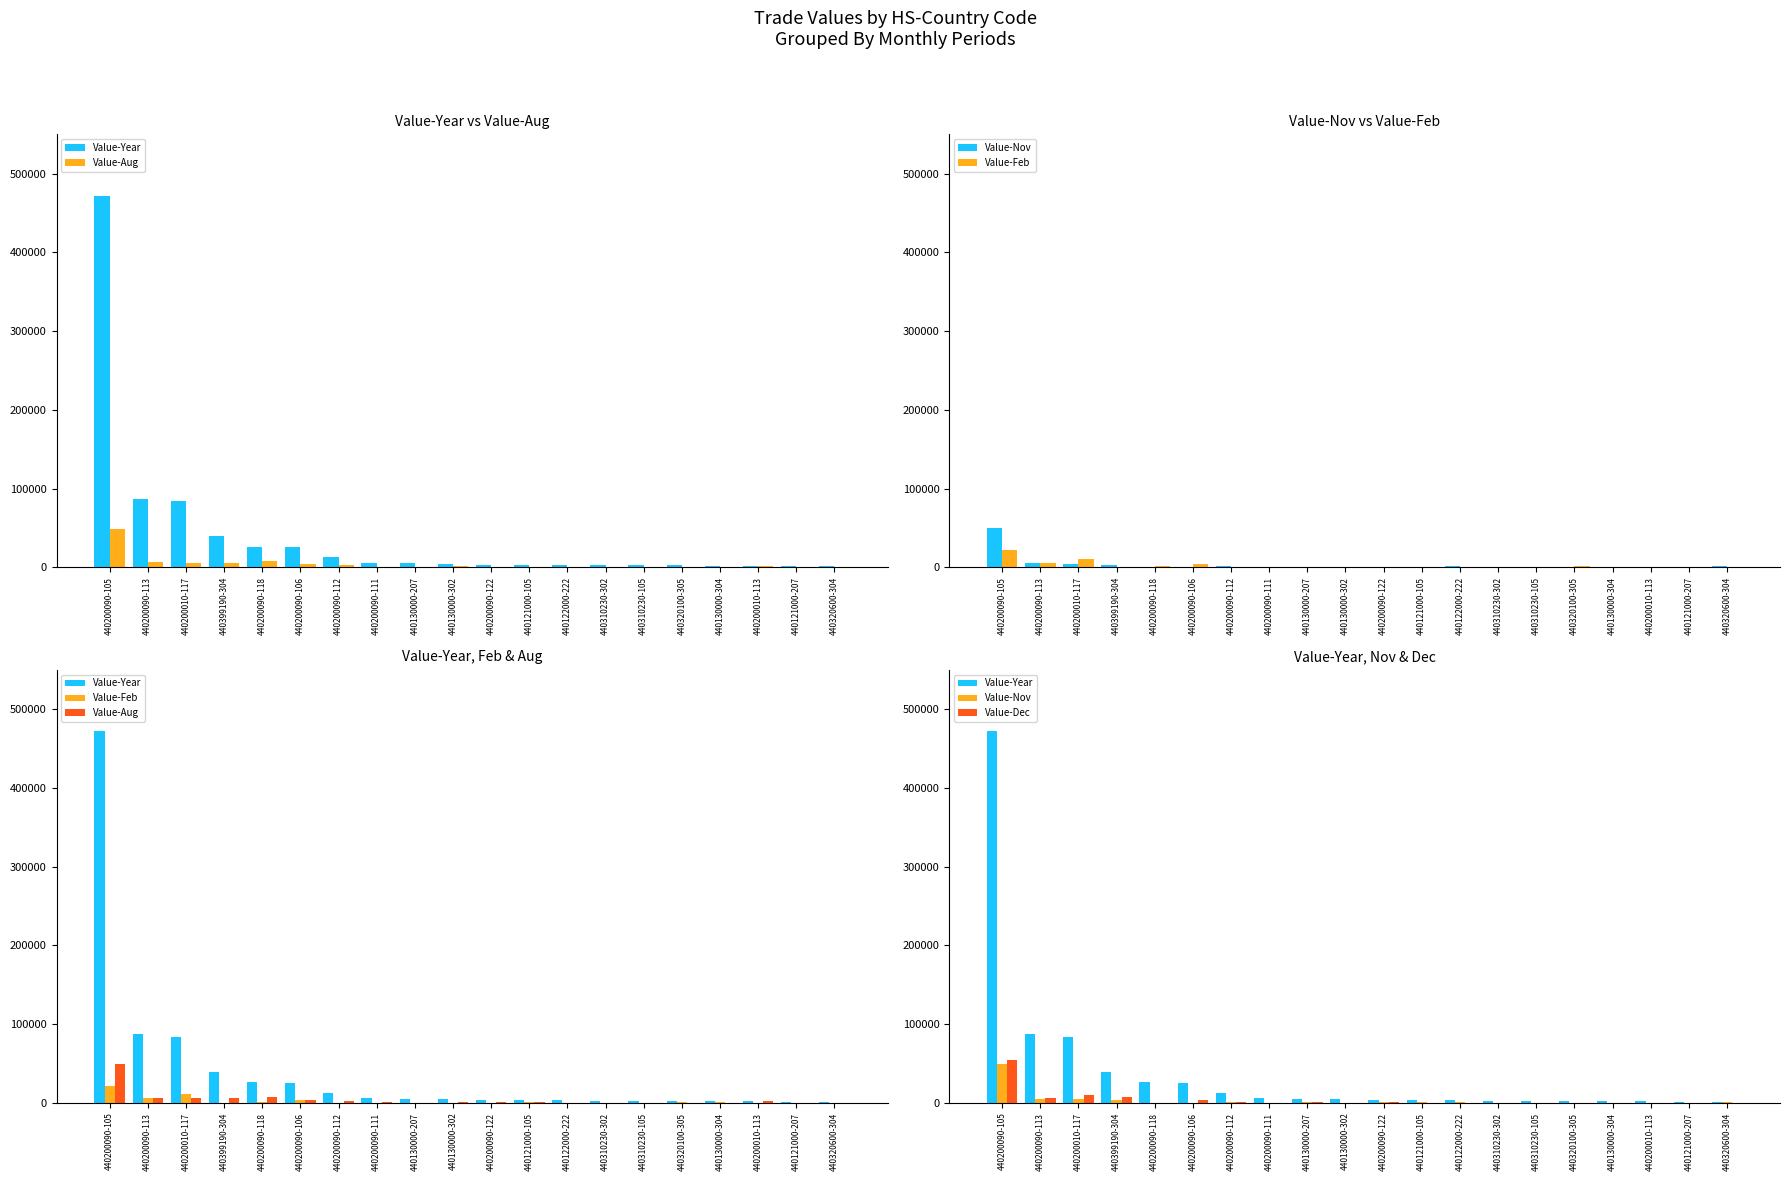

Does the chart contain any negative values?

No